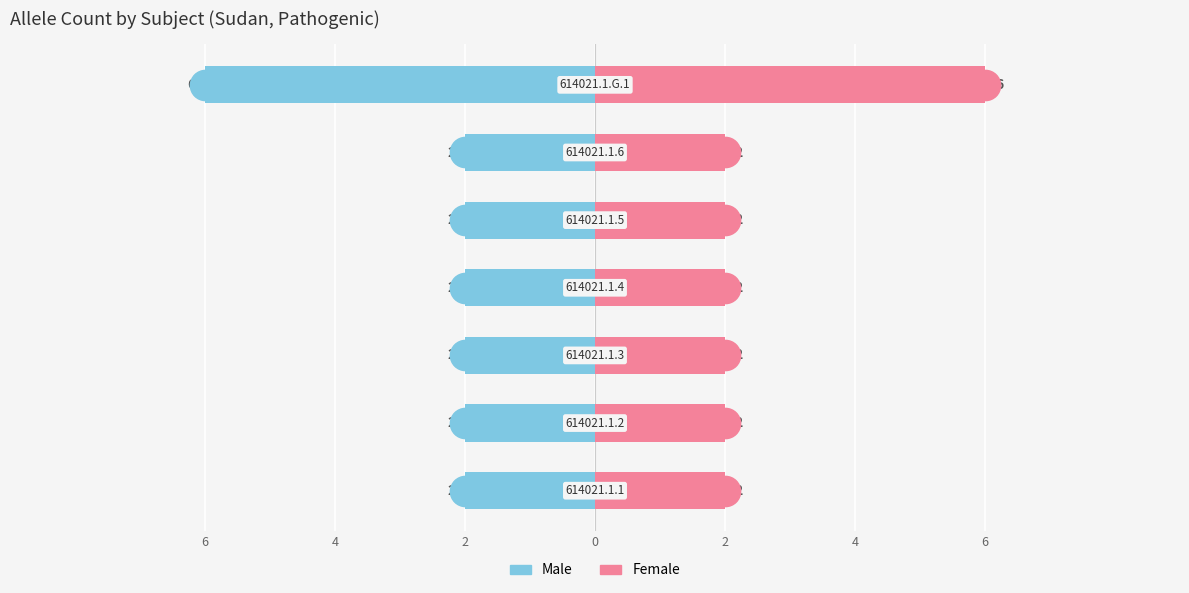

At how many categories does at least one series exceed 2?

1